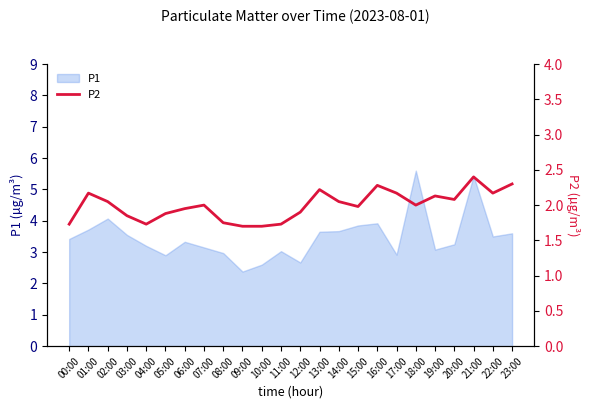

How many lines are shown in the chart?

1